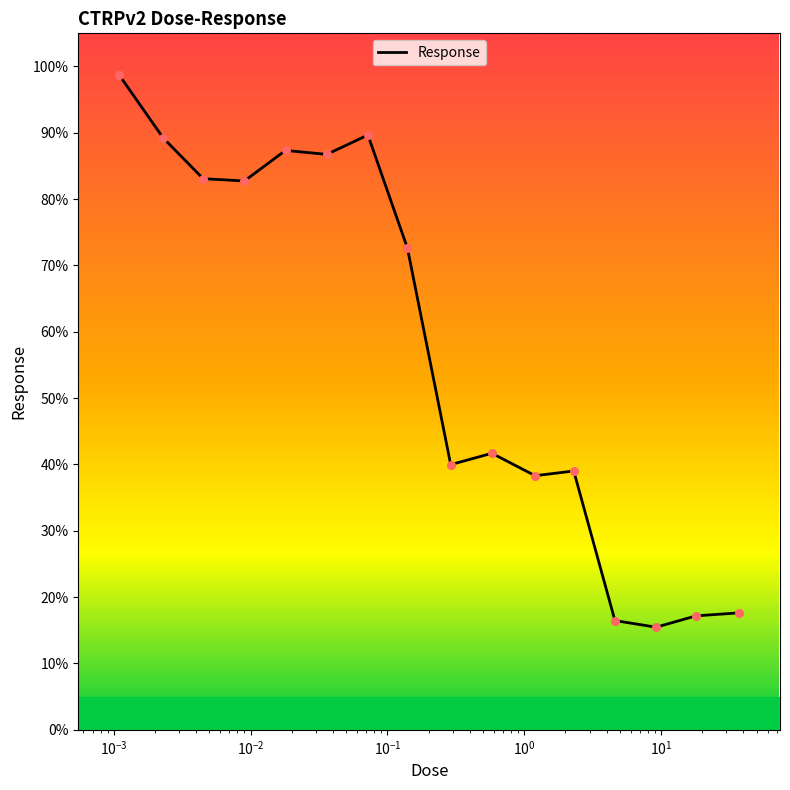

What is the change in value from 0.009 to 9.2?

-67.3